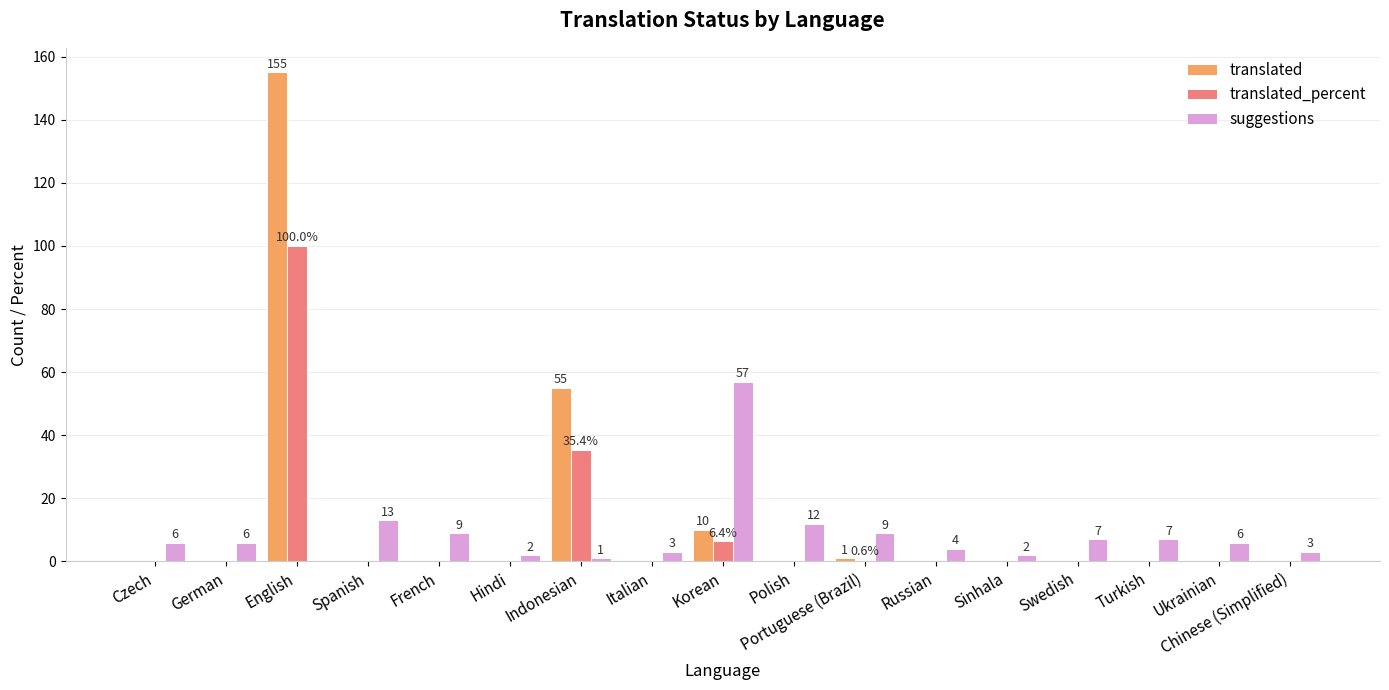

How many groups of bars are there?

17